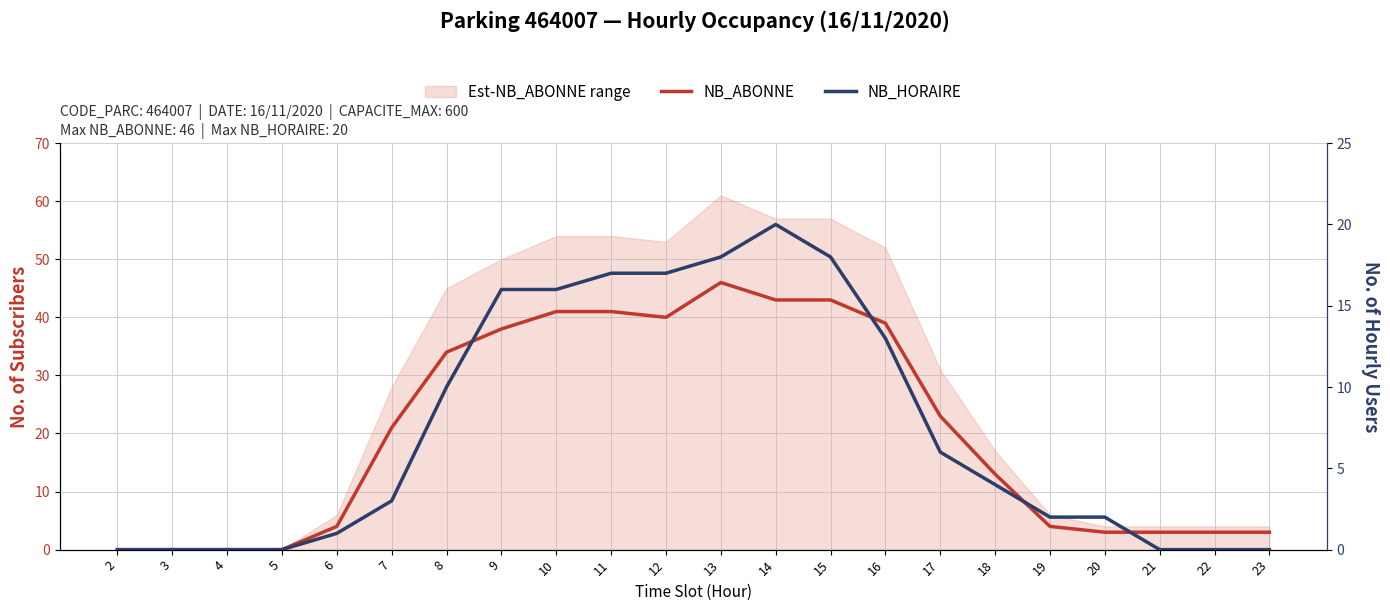

List the labels in order of NB_HORAIRE value, smallest first.

2, 3, 4, 5, 21, 22, 23, 6, 19, 20, 7, 18, 17, 8, 16, 9, 10, 11, 12, 13, 15, 14